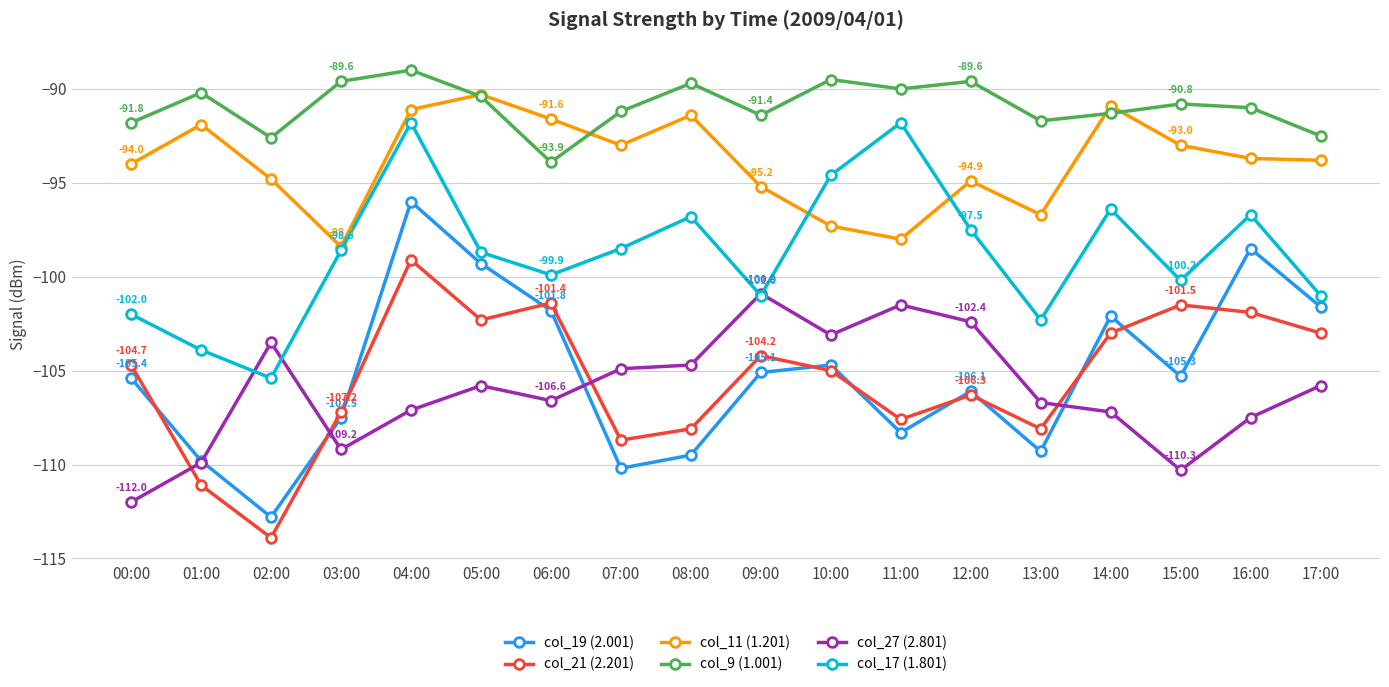

What is the label of the 18th point from the right?

00:00